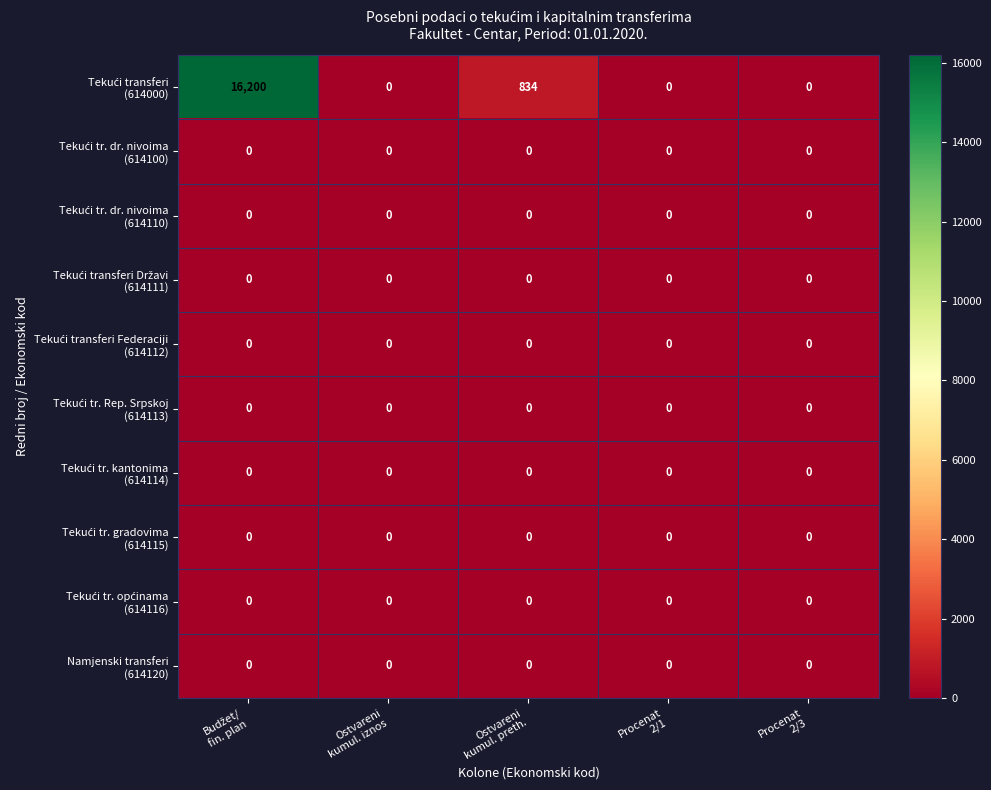

What is the maximum value shown in the chart?

16200